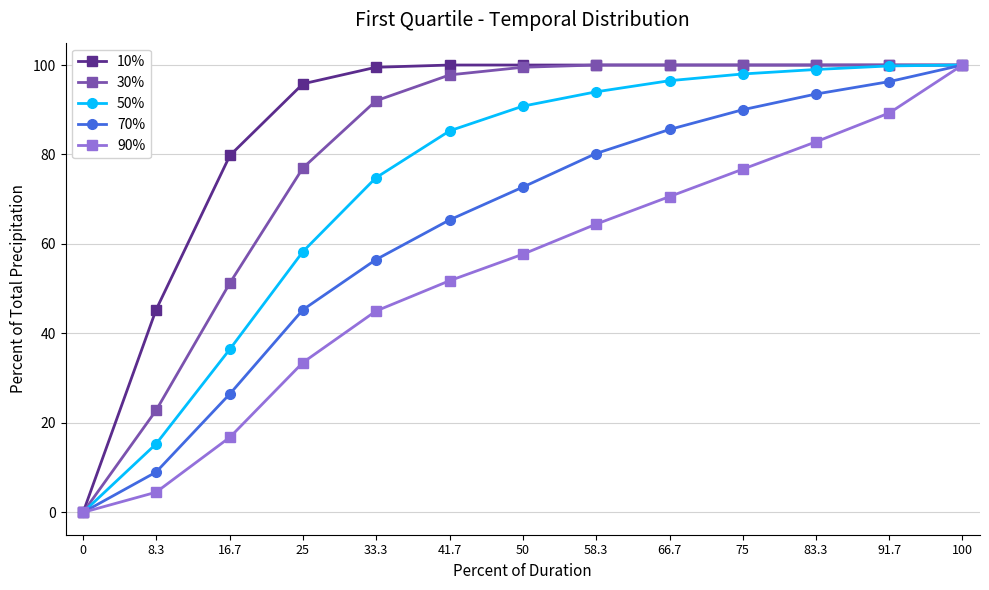

What is the difference between the highest and lowest values at 33.3?

54.5